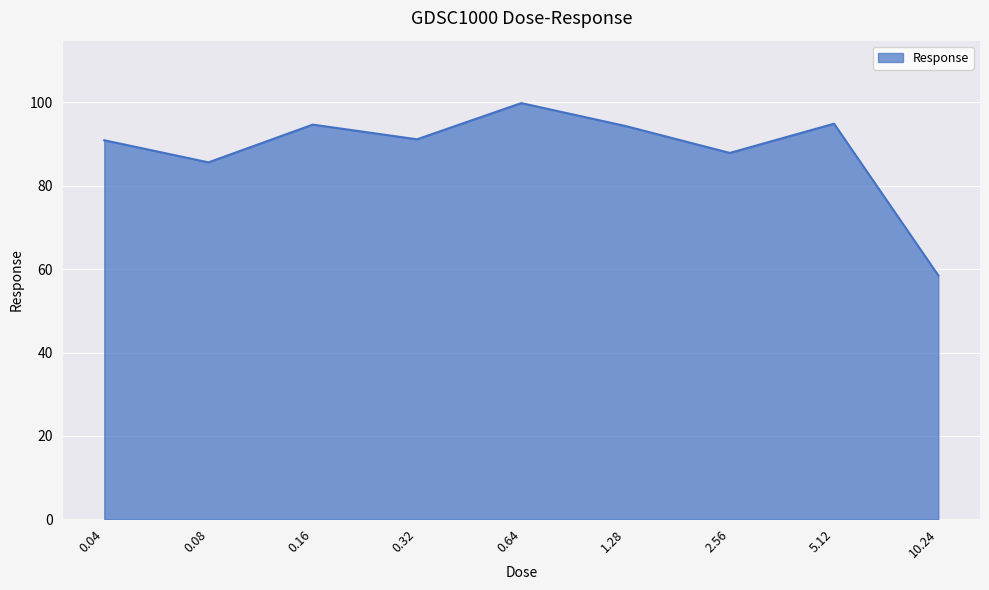

True or false: there are more than 1 points higher than both neighbors.

True